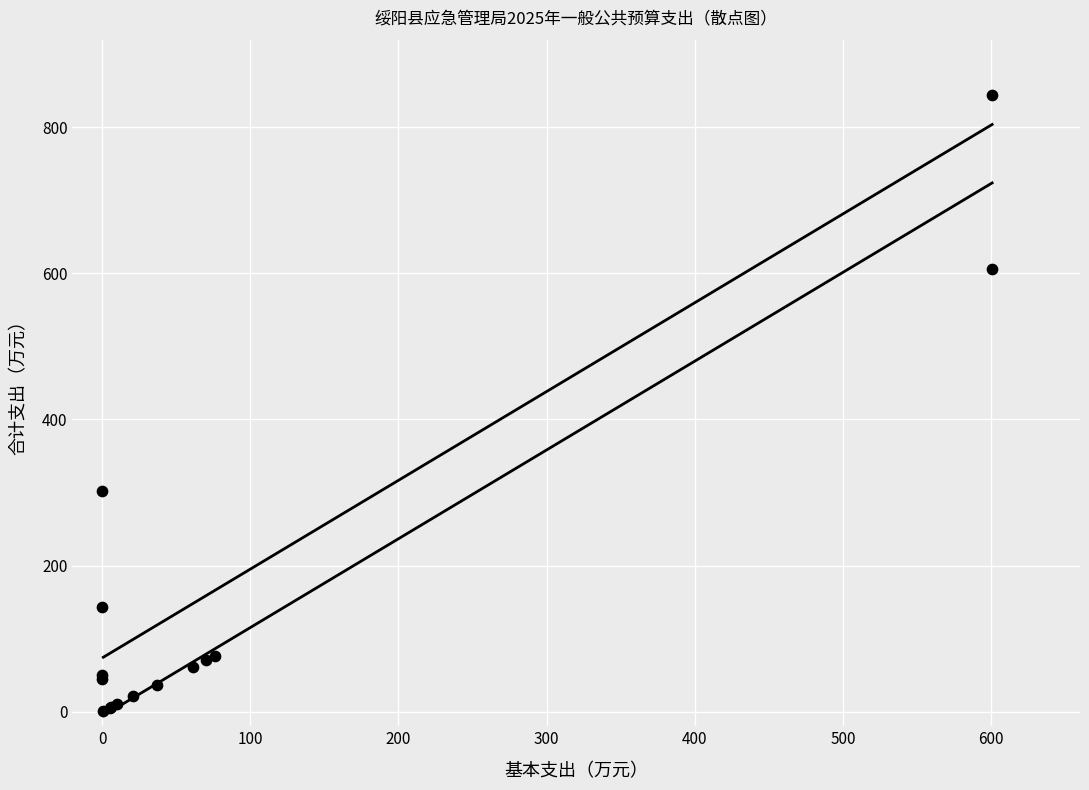

What Y value in the scatter plot is closest to 422?

302.4